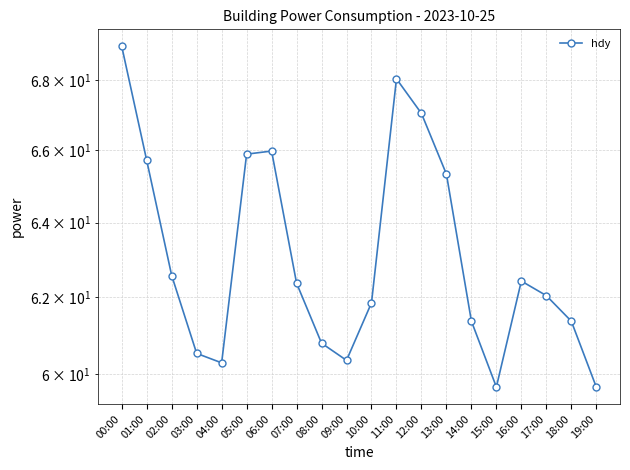

What is the label of the 15th point from the right?

05:00